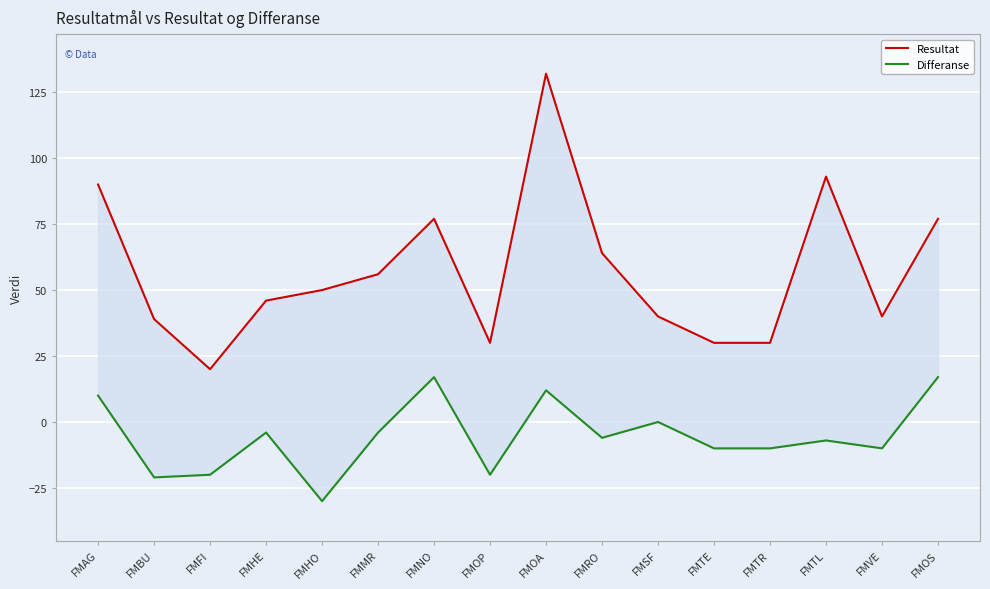

How many lines are shown in the chart?

2